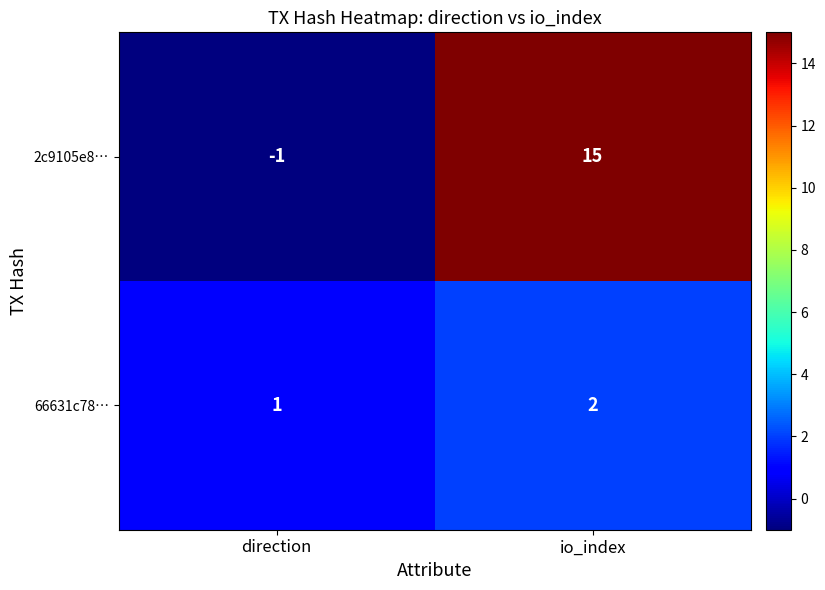

What is the sum of the 2c9105e8… values at direction and io_index?

14